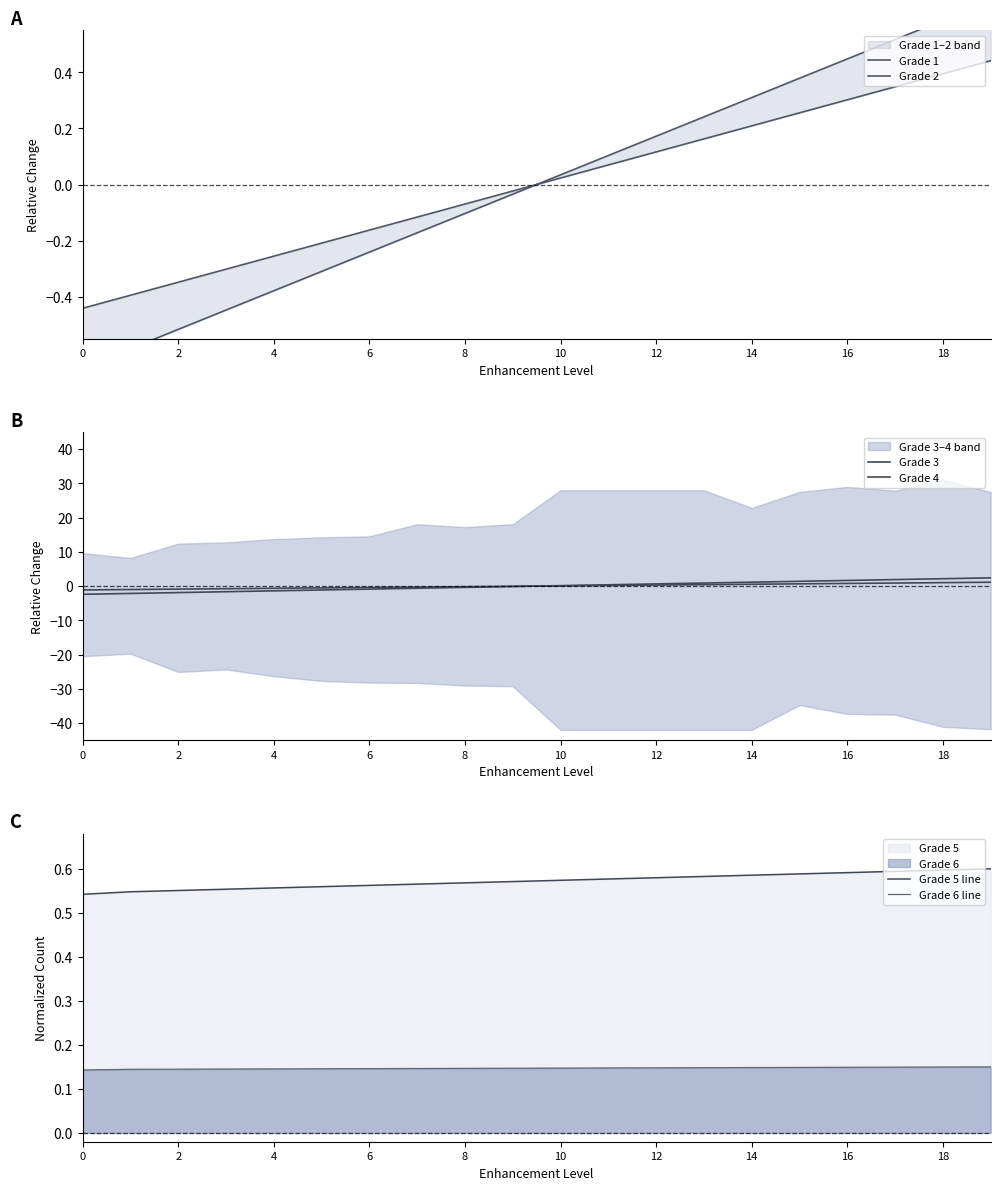

At which category does the chart reach its peak across all series?

19